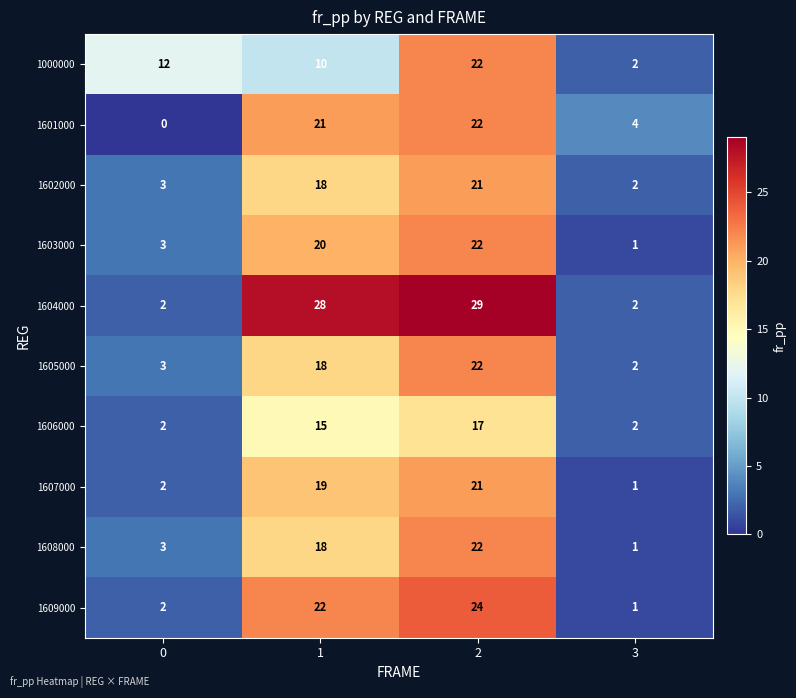

Which series has the largest range (max minus min)?

1604000